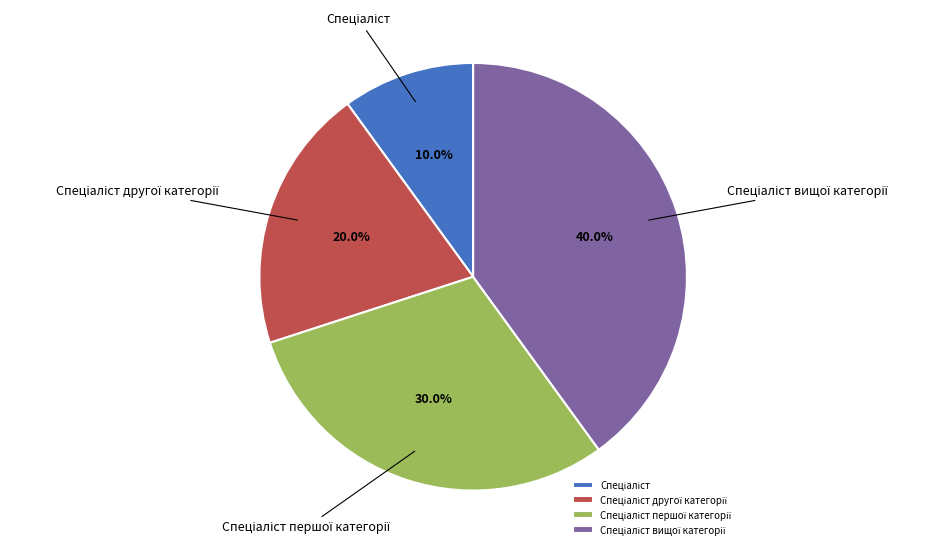

Does any single category account for the majority?

No